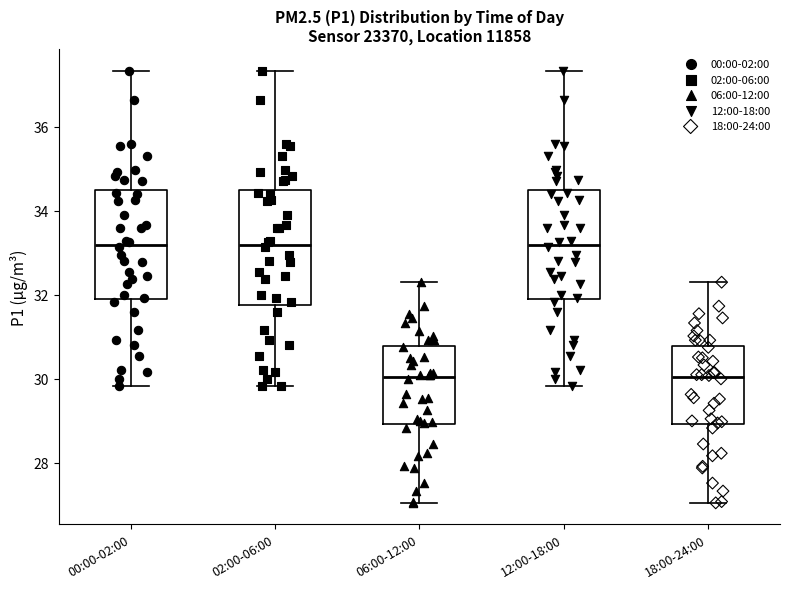

Where is the upper edge of the box for 02:00-06:00 on the y-axis? The values are not printed on the chart, so give them approximately, as read against the axis.

34.4